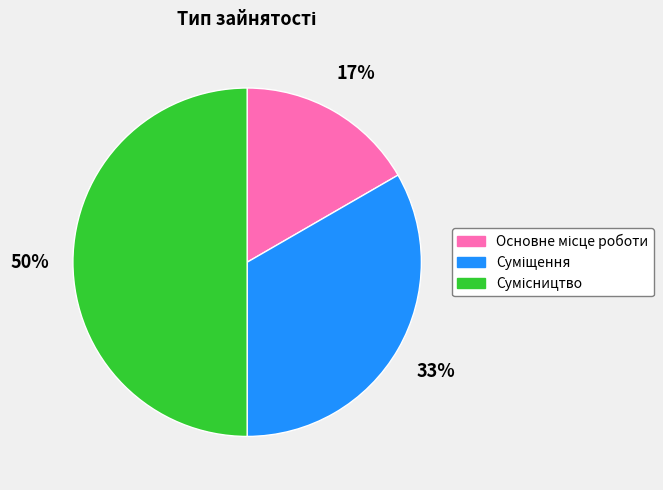

To the nearest percent, what is the difference between the largest and smallest slice percentages?

33%